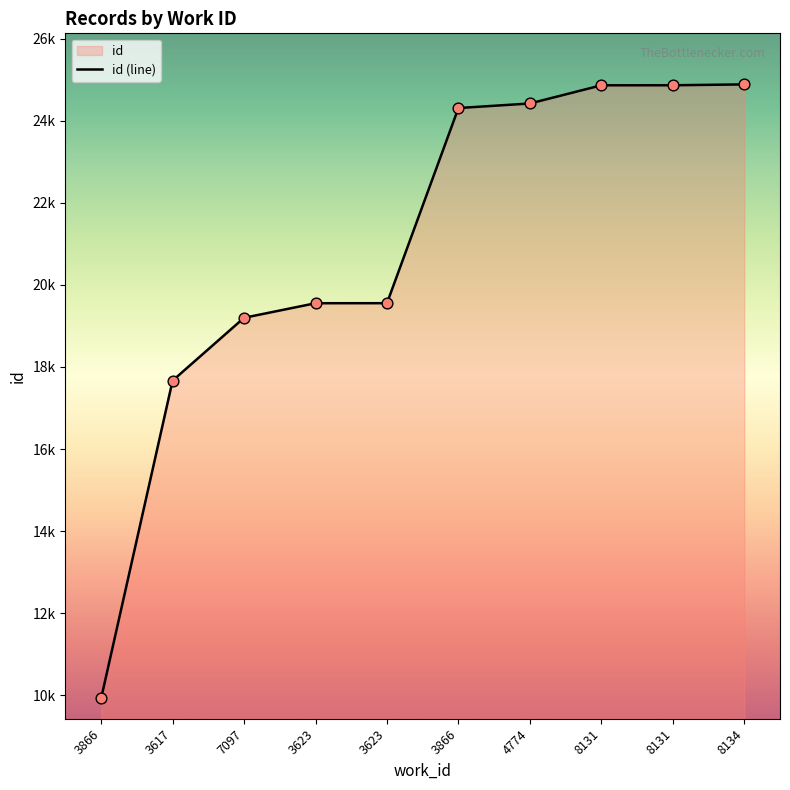

What is the change in value from 3623 to 8134?

+5332